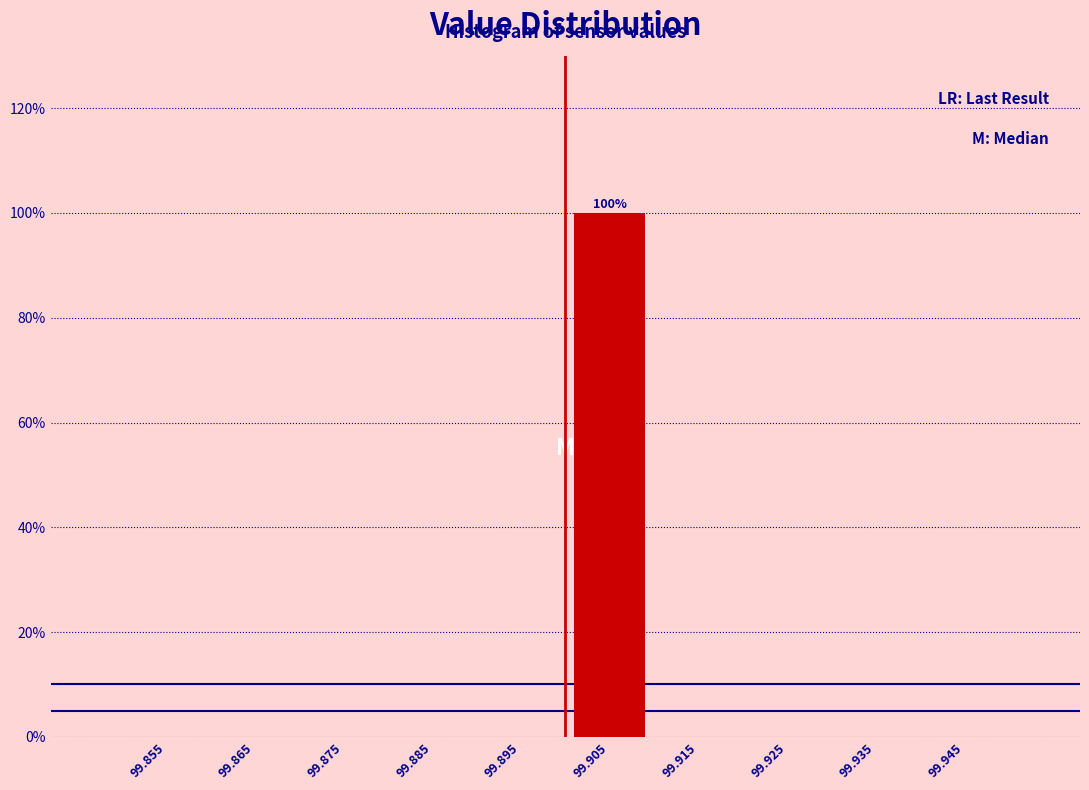

Which range on the x-axis has the tallest bar?

99.90 to 99.91